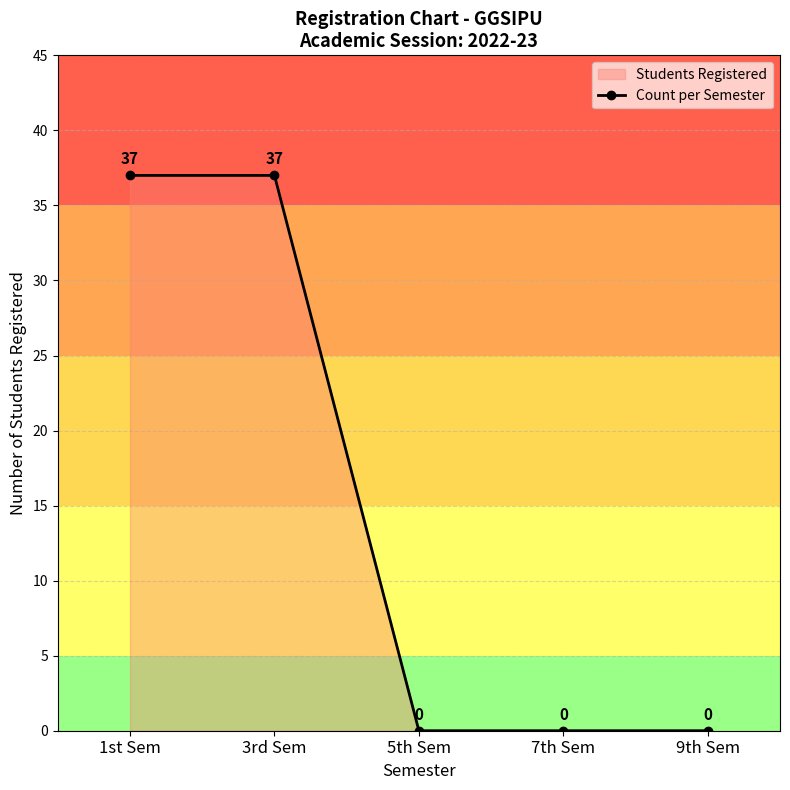

Which label corresponds to the largest value in the chart?

1st Sem